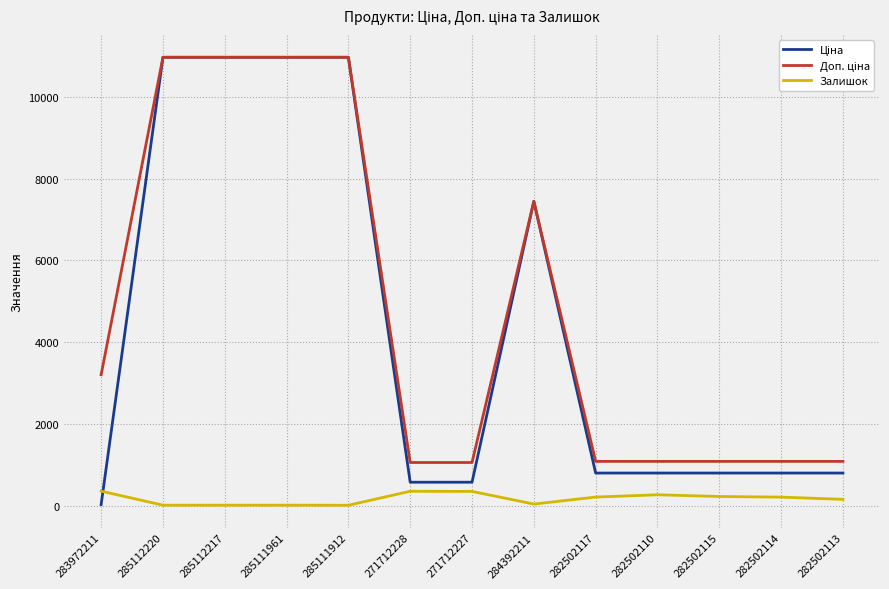

What is the spread (max minus min) of values at 271712228?

703.0